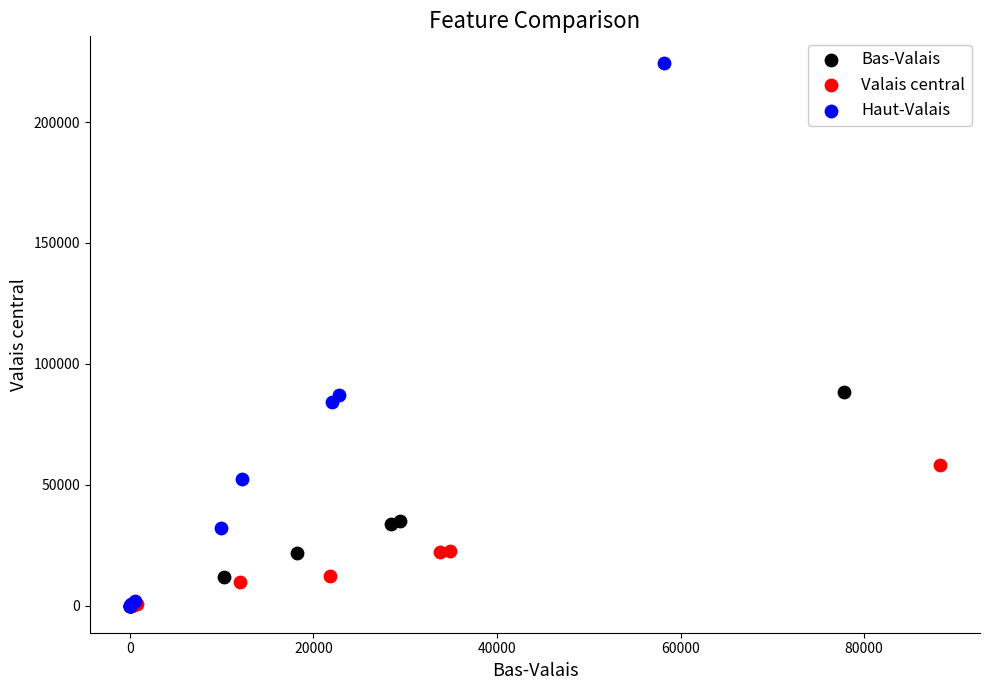

Which series contains the highest Y value?

Haut-Valais